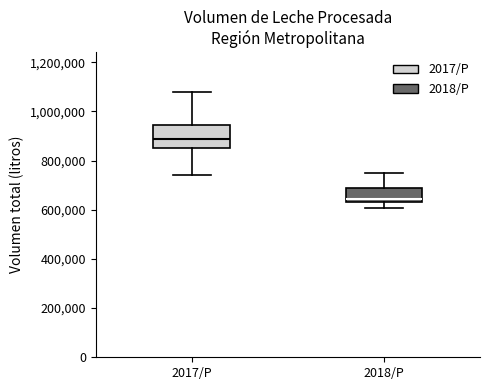

Reading left to right, read every box against the y-axis: the position of its median line, the range the box covers, and the ends of its whiskers. The values are not printed on the chart, so give them approximately, as read against the axis.

2017/P: median 880000, box 840000 to 940000, whiskers 740000 to 1080000
2018/P: median 640000 (just above the box's lower edge), box 640000 to 680000, whiskers 600000 to 760000